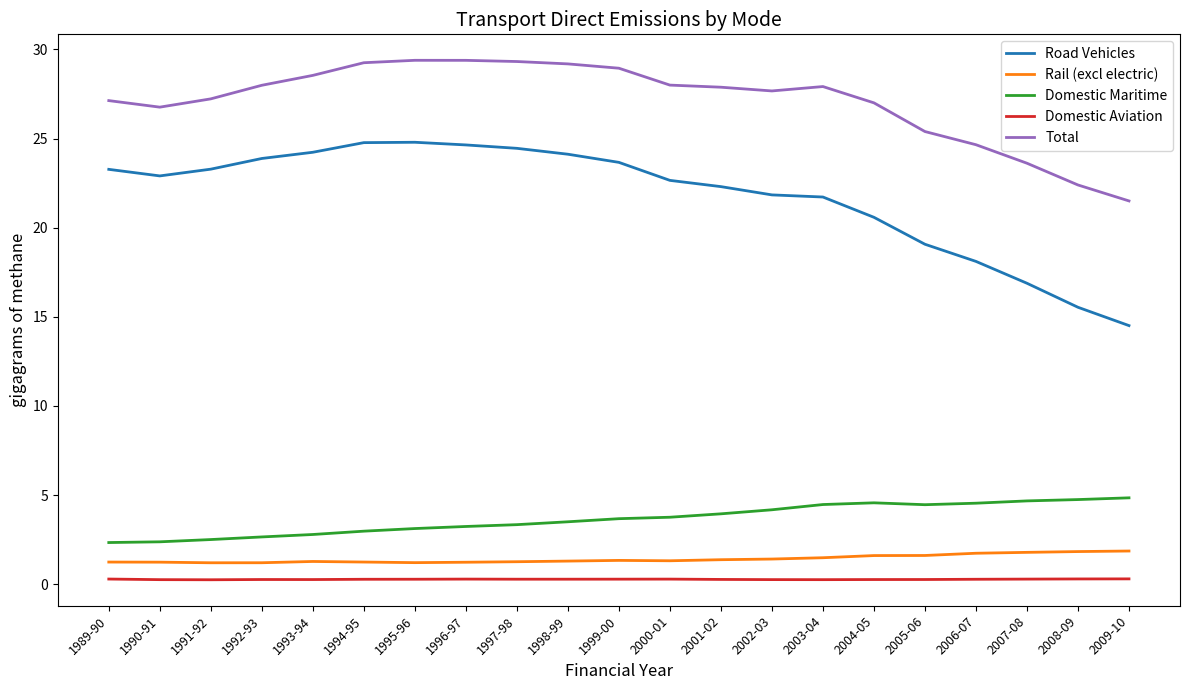

What is the highest value of the Road Vehicles series?

24.8